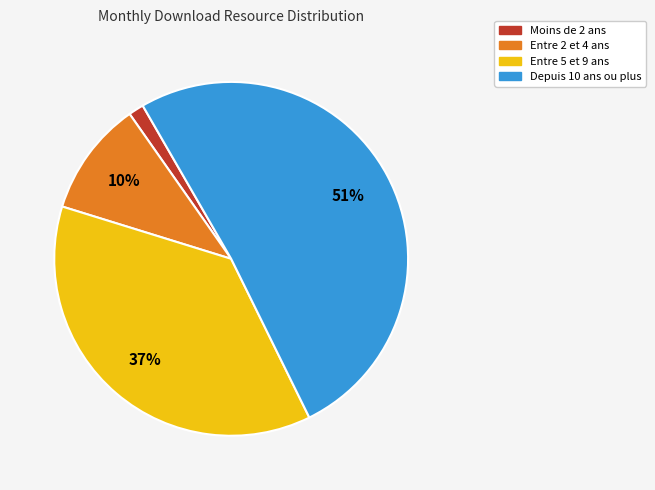

Which category has the smallest portion of the pie?

Moins de 2 ans